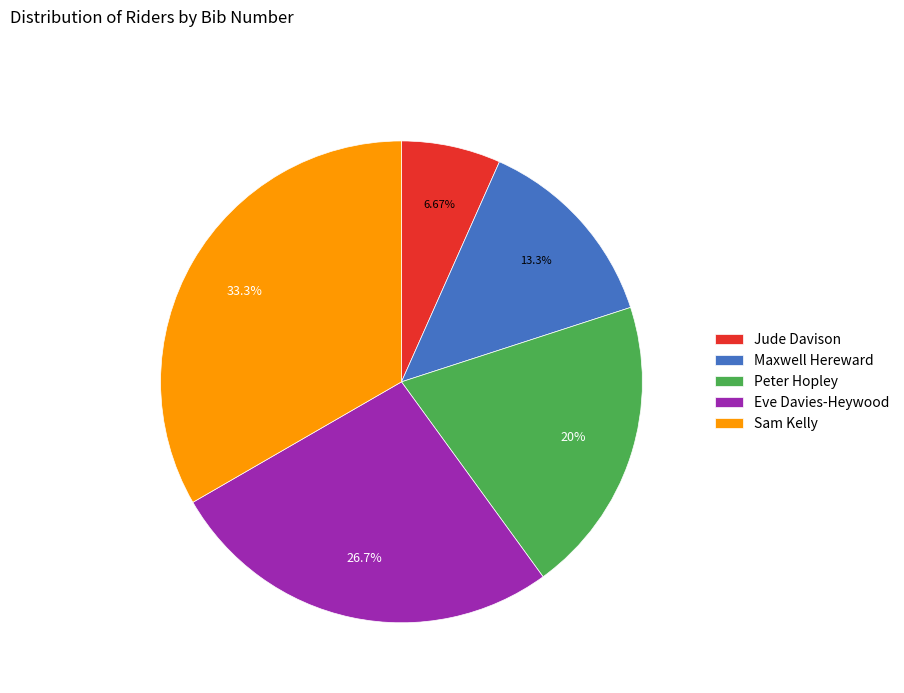

How many slices are in this pie chart?

5